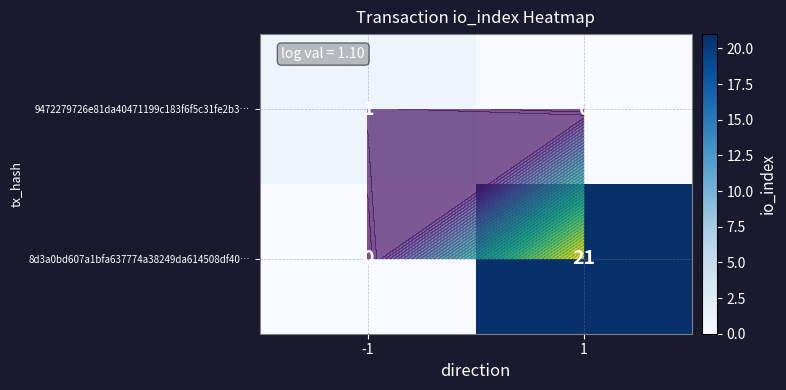

Is it true that 8d3a0bd607a1bfa637774a38249da614508df40… equals 9 at 1?

False